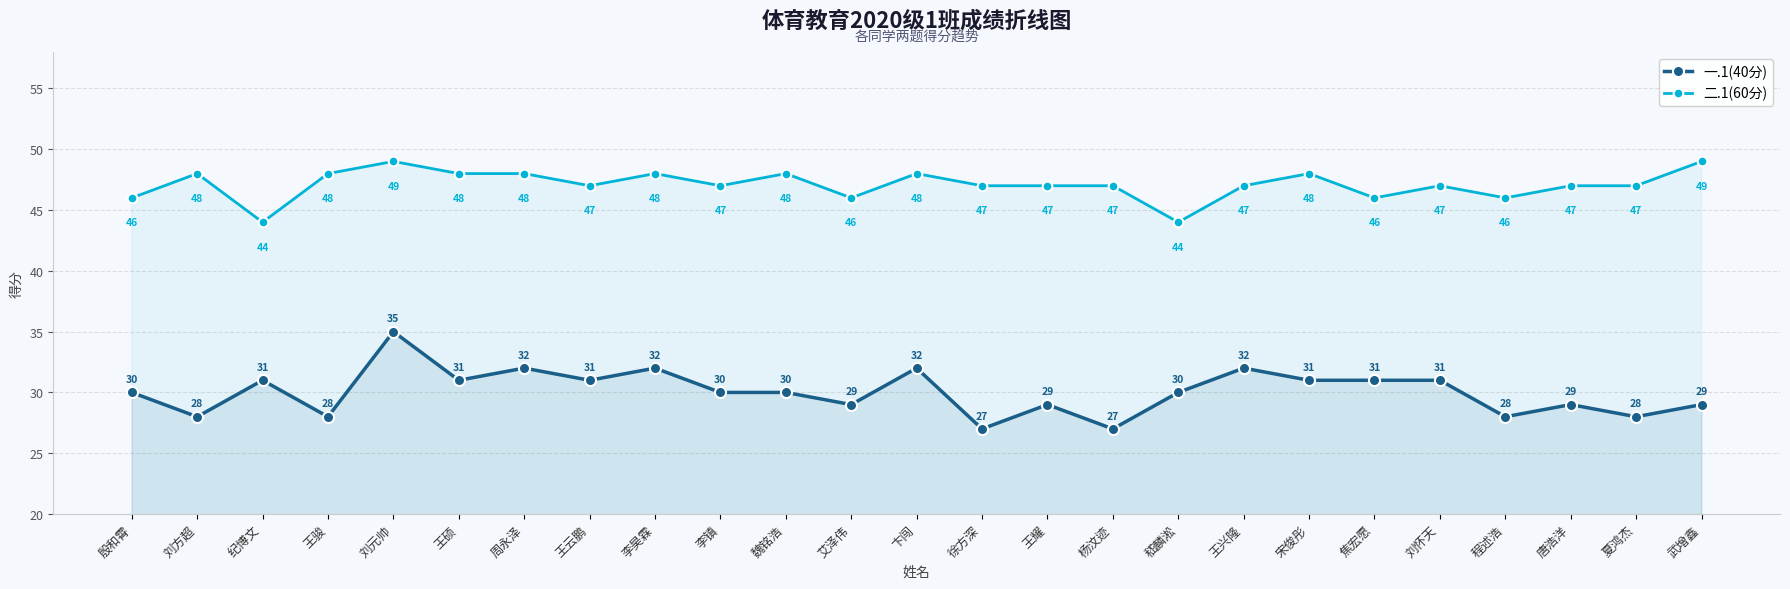

What is the total value across all series at 李昊霖?

80